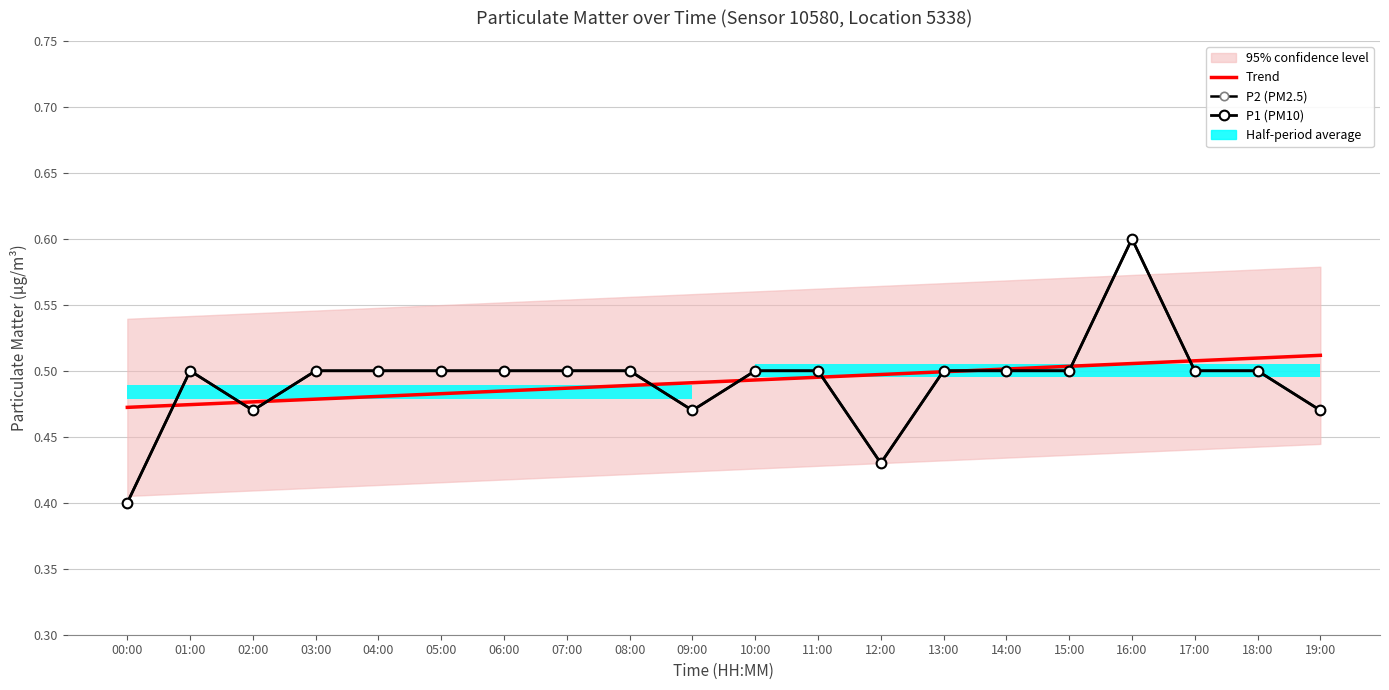

Reading right to left, extract all data points from this chart.

Trend: 0.5	0.5	0.5	0.5	0.5	0.5	0.5	0.5	0.5	0.5	0.5	0.5	0.5	0.5	0.5	0.5	0.5	0.5	0.5	0.5
P2 (PM2.5): 0.5	0.5	0.5	0.6	0.5	0.5	0.5	0.4	0.5	0.5	0.5	0.5	0.5	0.5	0.5	0.5	0.5	0.5	0.5	0.4
P1 (PM10): 0.5	0.5	0.5	0.6	0.5	0.5	0.5	0.4	0.5	0.5	0.5	0.5	0.5	0.5	0.5	0.5	0.5	0.5	0.5	0.4